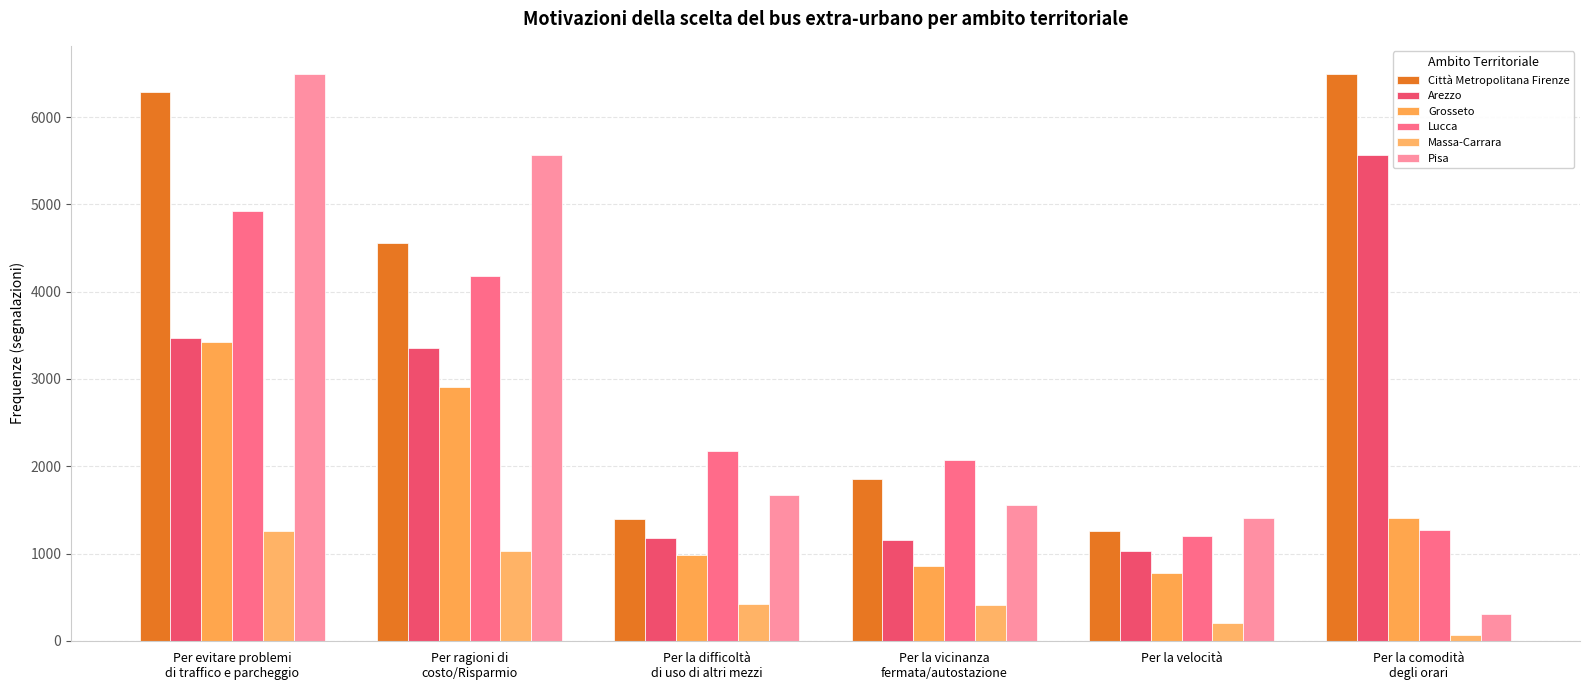

What is the sum of all Grosseto values?

10368